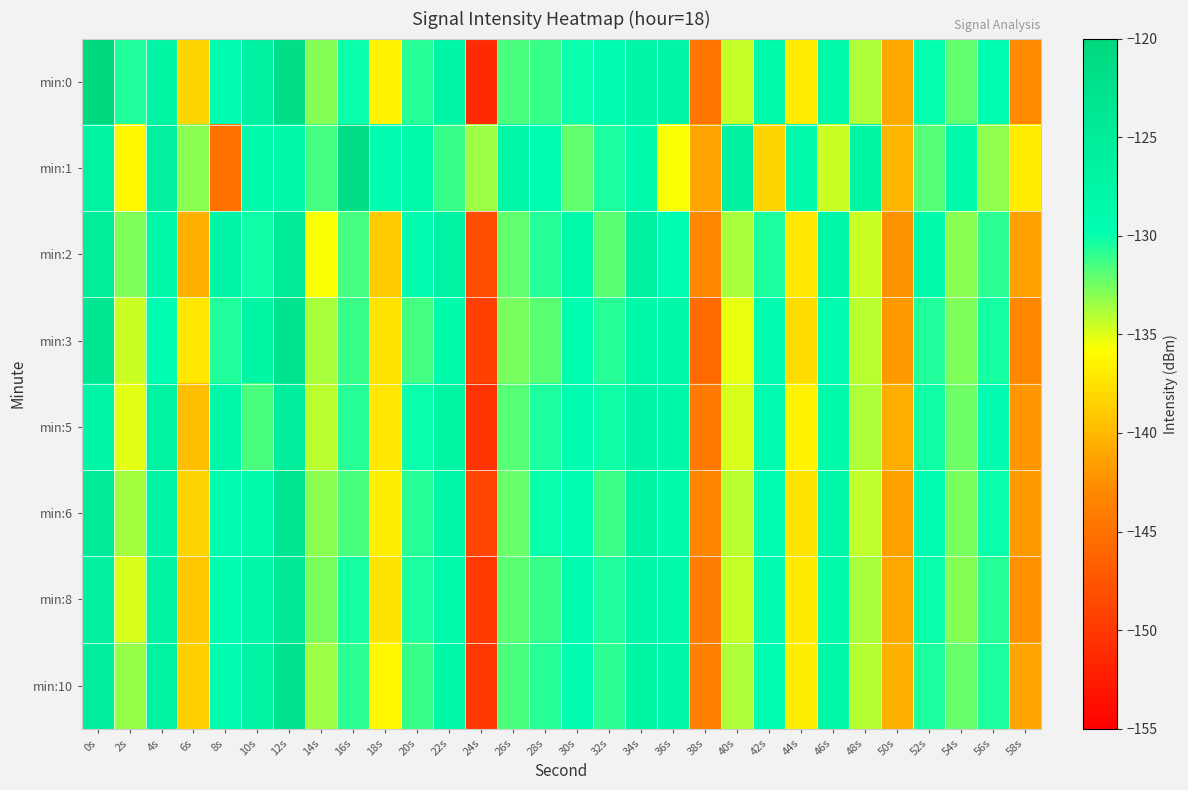

Reading left to right, extract all data points from this chart.

min:0: 0s=-120.0	2s=-130.6	4s=-127.3	6s=-138.2	8s=-129.5	10s=-126.5	12s=-121.5	14s=-132.9	16s=-130.1	18s=-136.5	20s=-130.8	22s=-127.7	24s=-151.2	26s=-131.5	28s=-131.1	30s=-130.1	32s=-129.1	34s=-127.5	36s=-127.5	38s=-144.7	40s=-134.4	42s=-128.7	44s=-136.9	46s=-128.6	48s=-133.8	50s=-141.1	52s=-130.0	54s=-132.0	56s=-129.7	58s=-142.9
min:1: 0s=-126.8	2s=-136.2	4s=-126.2	6s=-133.1	8s=-144.9	10s=-128.9	12s=-128.3	14s=-131.4	16s=-121.1	18s=-129.3	20s=-128.5	22s=-131.2	24s=-133.4	26s=-127.8	28s=-129.6	30s=-132.1	32s=-130.5	34s=-128.9	36s=-135.7	38s=-141.3	40s=-126.4	42s=-138.2	44s=-129.0	46s=-134.5	48s=-127.3	50s=-140.1	52s=-131.8	54s=-128.6	56s=-133.2	58s=-136.9
min:2: 0s=-125.3	2s=-132.8	4s=-128.1	6s=-140.5	8s=-127.6	10s=-130.2	12s=-124.8	14s=-135.7	16s=-131.4	18s=-138.9	20s=-129.3	22s=-126.7	24s=-148.2	26s=-132.1	28s=-130.8	30s=-128.5	32s=-131.9	34s=-126.3	36s=-129.8	38s=-143.1	40s=-133.7	42s=-130.4	44s=-137.2	46s=-127.9	48s=-134.6	50s=-142.3	52s=-128.7	54s=-133.1	56s=-130.9	58s=-141.5
min:3: 0s=-123.7	2s=-134.5	4s=-129.8	6s=-137.2	8s=-130.6	10s=-127.3	12s=-122.9	14s=-133.8	16s=-131.2	18s=-137.5	20s=-131.4	22s=-128.9	24s=-149.3	26s=-132.7	28s=-131.9	30s=-129.6	32s=-130.8	34s=-128.1	36s=-128.3	38s=-145.8	40s=-135.2	42s=-129.4	44s=-137.9	46s=-129.2	48s=-134.1	50s=-141.8	52s=-130.6	54s=-132.8	56s=-130.3	58s=-143.2
min:5: 0s=-127.4	2s=-135.1	4s=-126.9	6s=-139.8	8s=-128.3	10s=-131.5	12s=-125.6	14s=-134.2	16s=-130.8	18s=-137.1	20s=-130.1	22s=-127.3	24s=-150.4	26s=-131.8	28s=-130.5	30s=-129.3	32s=-130.2	34s=-127.6	36s=-128.1	38s=-144.3	40s=-134.8	42s=-129.1	44s=-136.5	46s=-128.7	48s=-133.9	50s=-140.7	52s=-130.2	54s=-132.4	56s=-129.5	58s=-142.1
min:6: 0s=-124.8	2s=-133.6	4s=-127.5	6s=-138.4	8s=-129.1	10s=-128.7	12s=-123.4	14s=-133.0	16s=-131.5	18s=-136.8	20s=-130.7	22s=-127.8	24s=-148.9	26s=-132.3	28s=-130.1	30s=-129.8	32s=-131.3	34s=-127.0	36s=-128.8	38s=-143.5	40s=-134.1	42s=-129.8	44s=-137.4	46s=-128.3	48s=-134.3	50s=-141.4	52s=-129.8	54s=-132.6	56s=-130.1	58s=-141.8
min:8: 0s=-126.2	2s=-134.9	4s=-127.2	6s=-139.1	8s=-129.7	10s=-127.9	12s=-124.3	14s=-132.6	16s=-130.3	18s=-137.4	20s=-130.4	22s=-128.5	24s=-149.7	26s=-132.0	28s=-131.2	30s=-129.1	32s=-130.6	34s=-127.8	36s=-128.5	38s=-144.0	40s=-134.4	42s=-129.2	44s=-137.0	46s=-128.9	48s=-133.7	50s=-141.0	52s=-130.0	54s=-132.9	56s=-130.7	58s=-142.5
min:10: 0s=-125.6	2s=-133.3	4s=-126.8	6s=-138.7	8s=-129.4	10s=-127.1	12s=-122.7	14s=-133.4	16s=-130.9	18s=-136.2	20s=-131.1	22s=-128.2	24s=-150.1	26s=-131.5	28s=-130.7	30s=-129.4	32s=-130.9	34s=-127.3	36s=-127.9	38s=-143.8	40s=-133.9	42s=-129.6	44s=-136.7	46s=-128.1	48s=-134.0	50s=-140.5	52s=-130.4	54s=-132.2	56s=-130.5	58s=-141.3